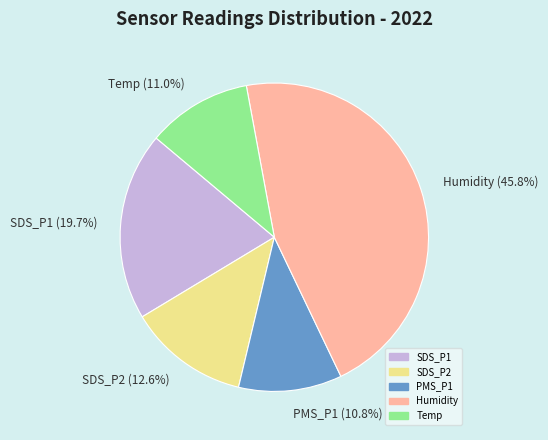

To the nearest percent, what portion does SDS_P2 represent?

13%